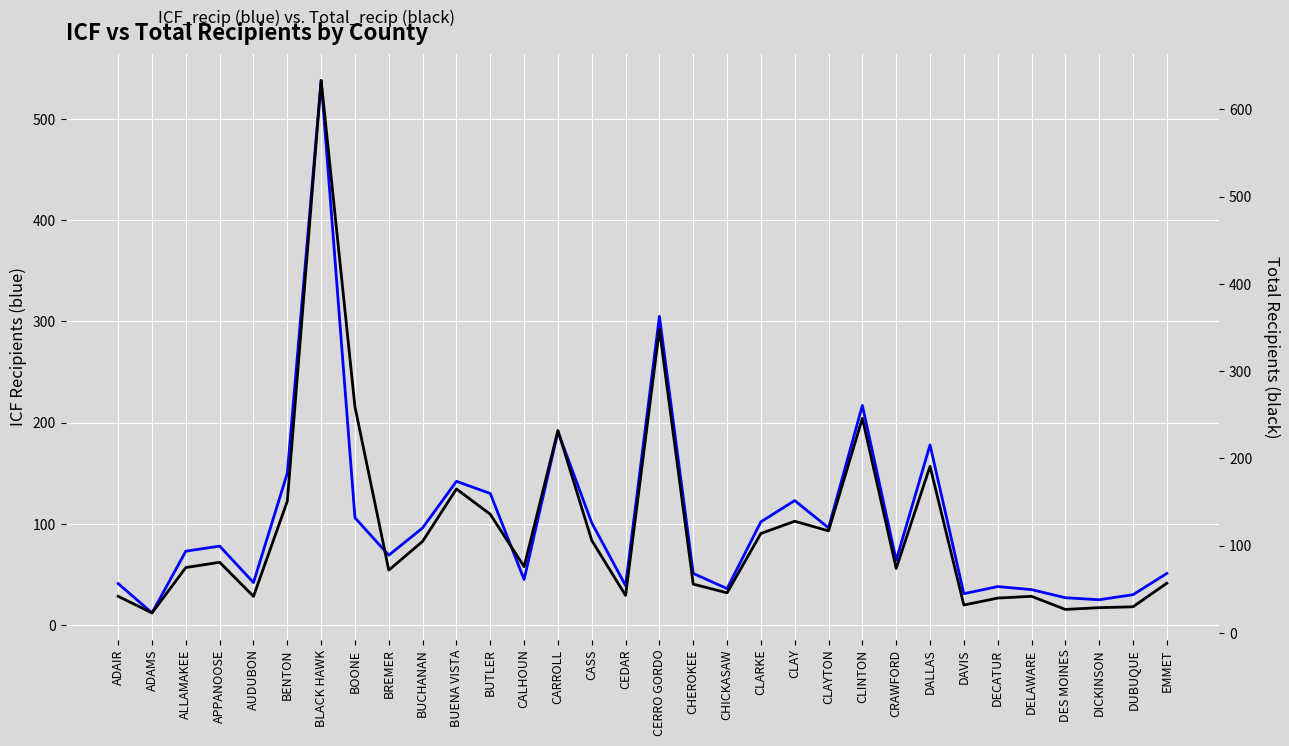

True or false: Total_recip has more than 2 interior local peaks.

True